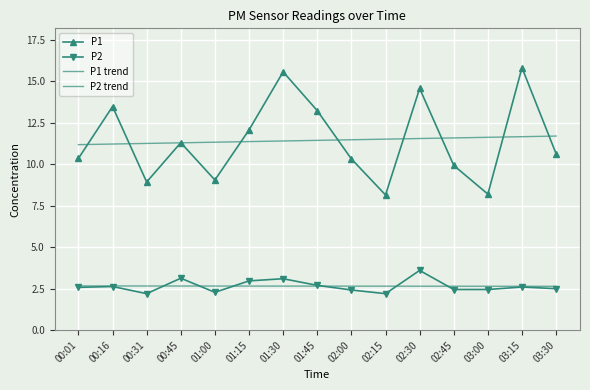

What is the difference between the highest and lowest values at 02:45?

9.1